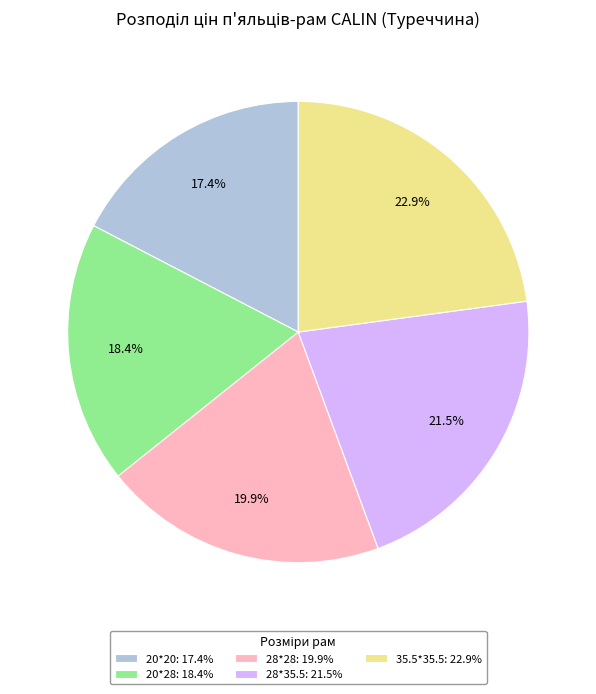

Is there any slice that represents more than half of the pie?

No